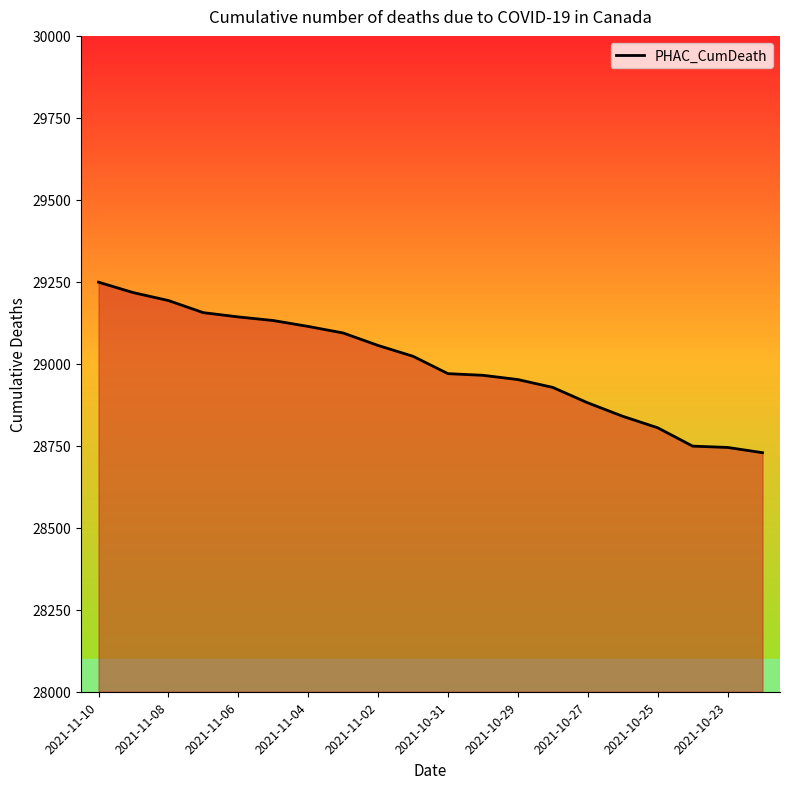

What is the maximum value shown in the chart?

29249